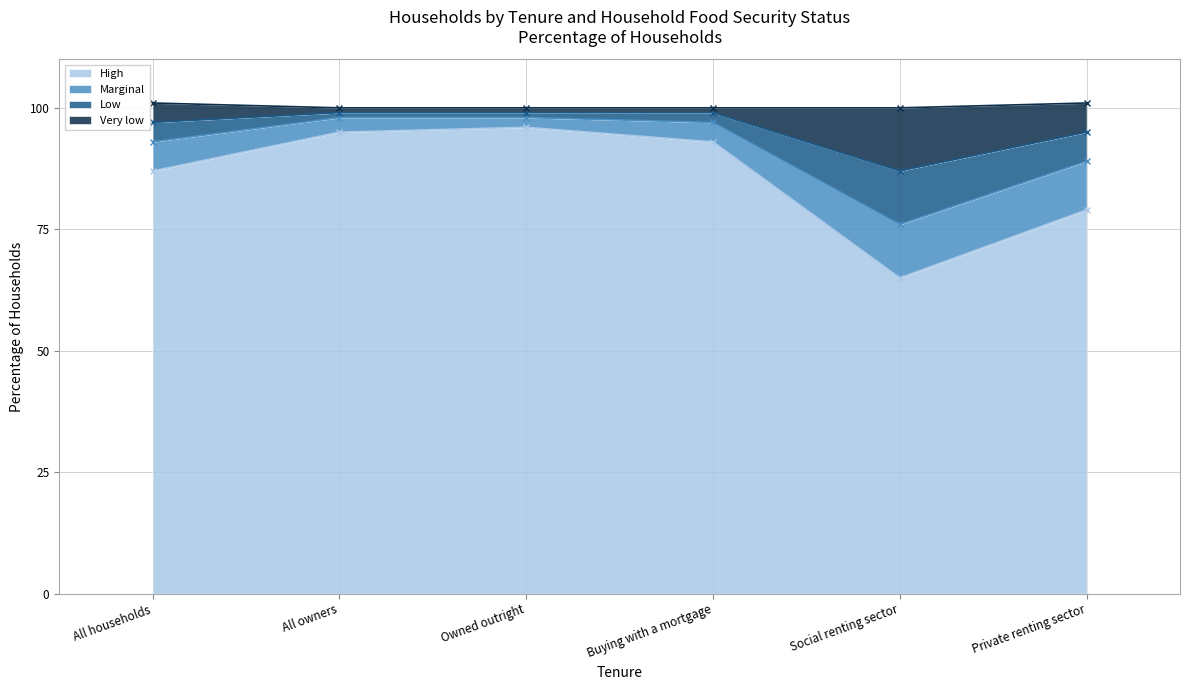

What is the approximate value of High at All households?

87